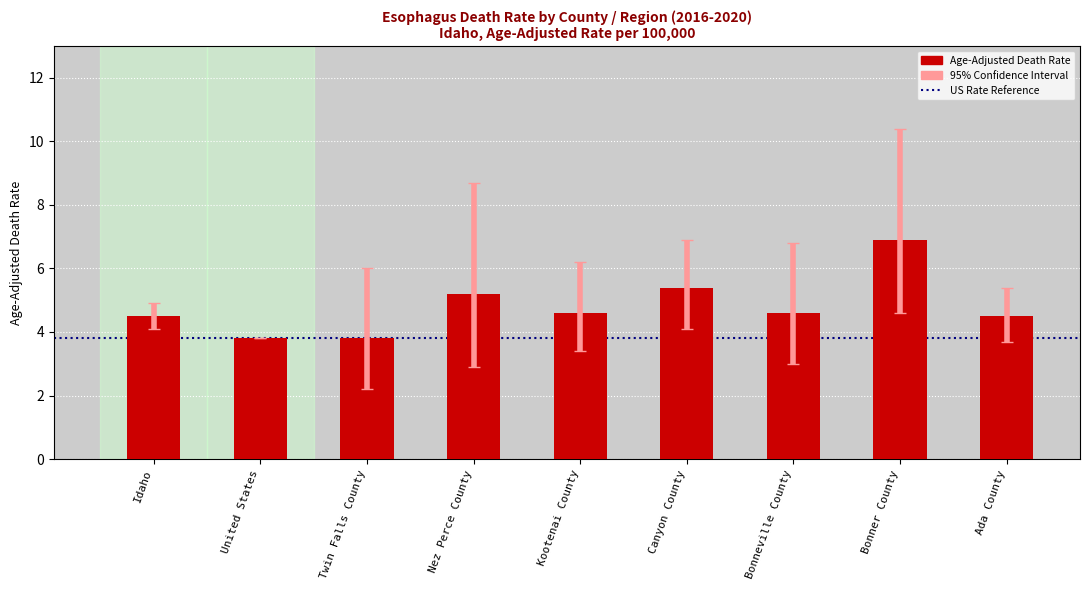

The value at Canyon County is 7.5. True or false?

False